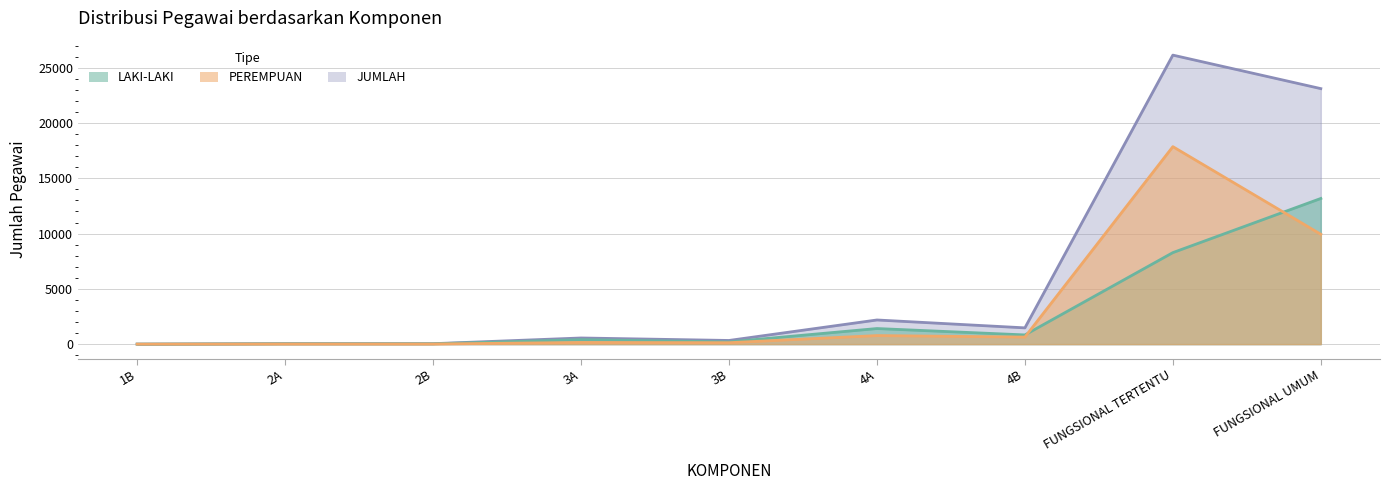

At which label does LAKI-LAKI first exceed 404?

4A